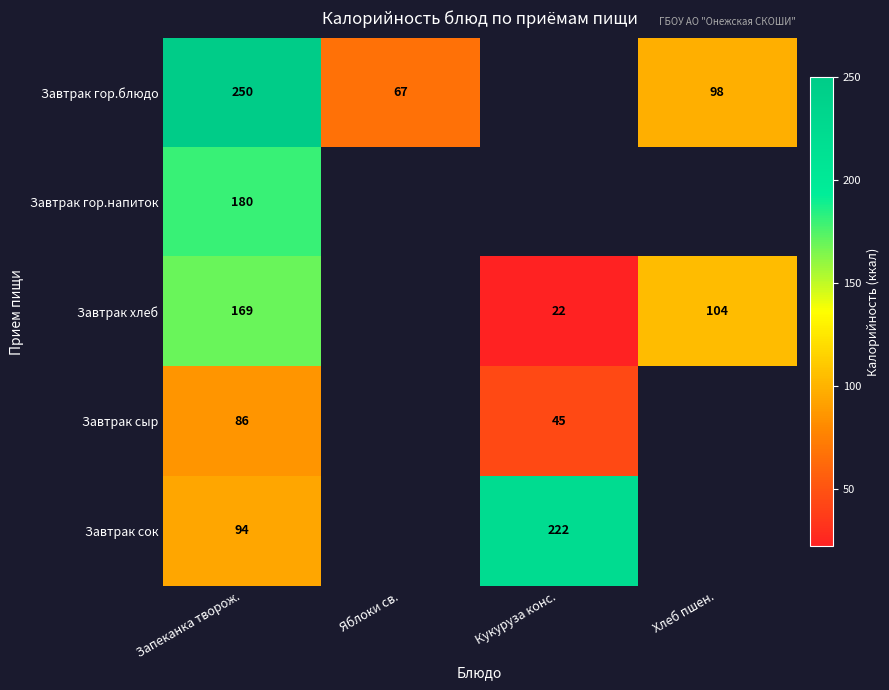

Which label corresponds to the smallest value in the chart?

Кукуруза конс.